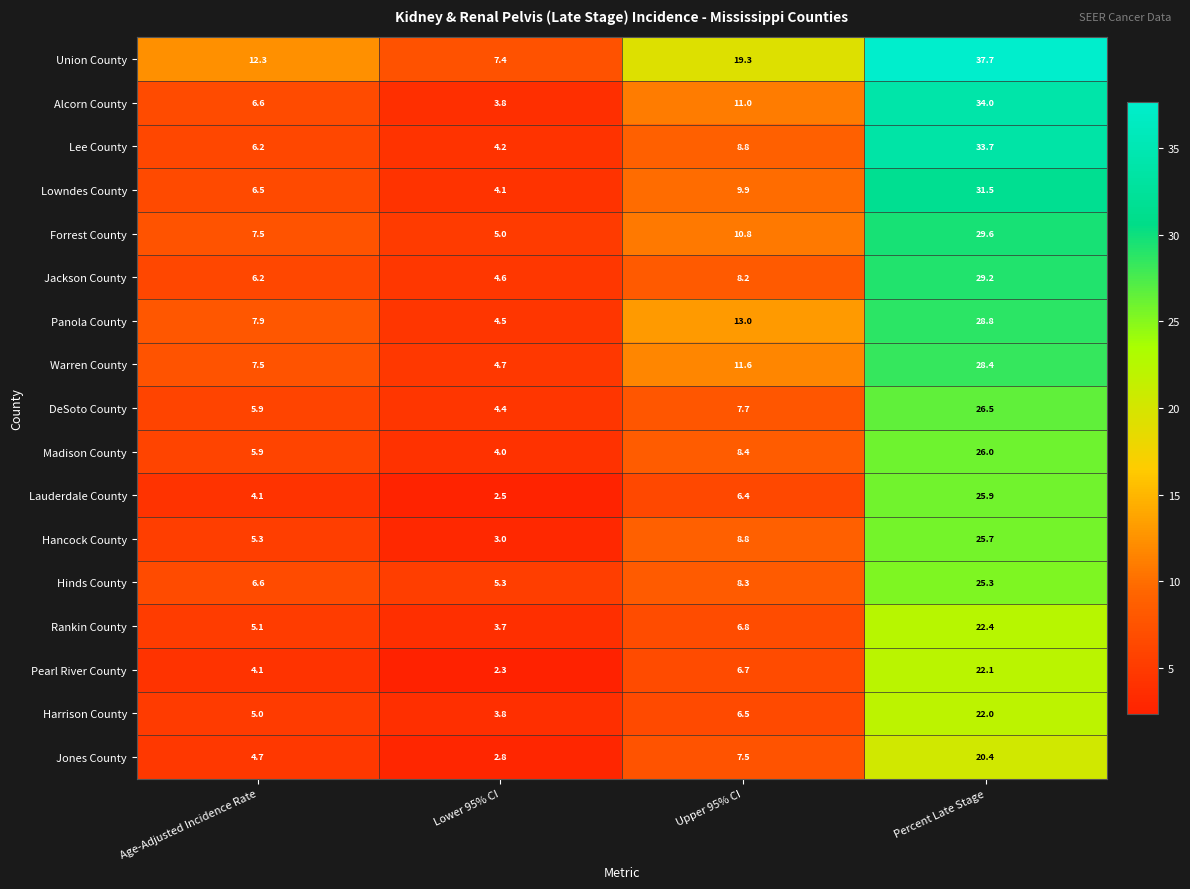

At which label is Hinds County closest to 15?

Upper 95% CI